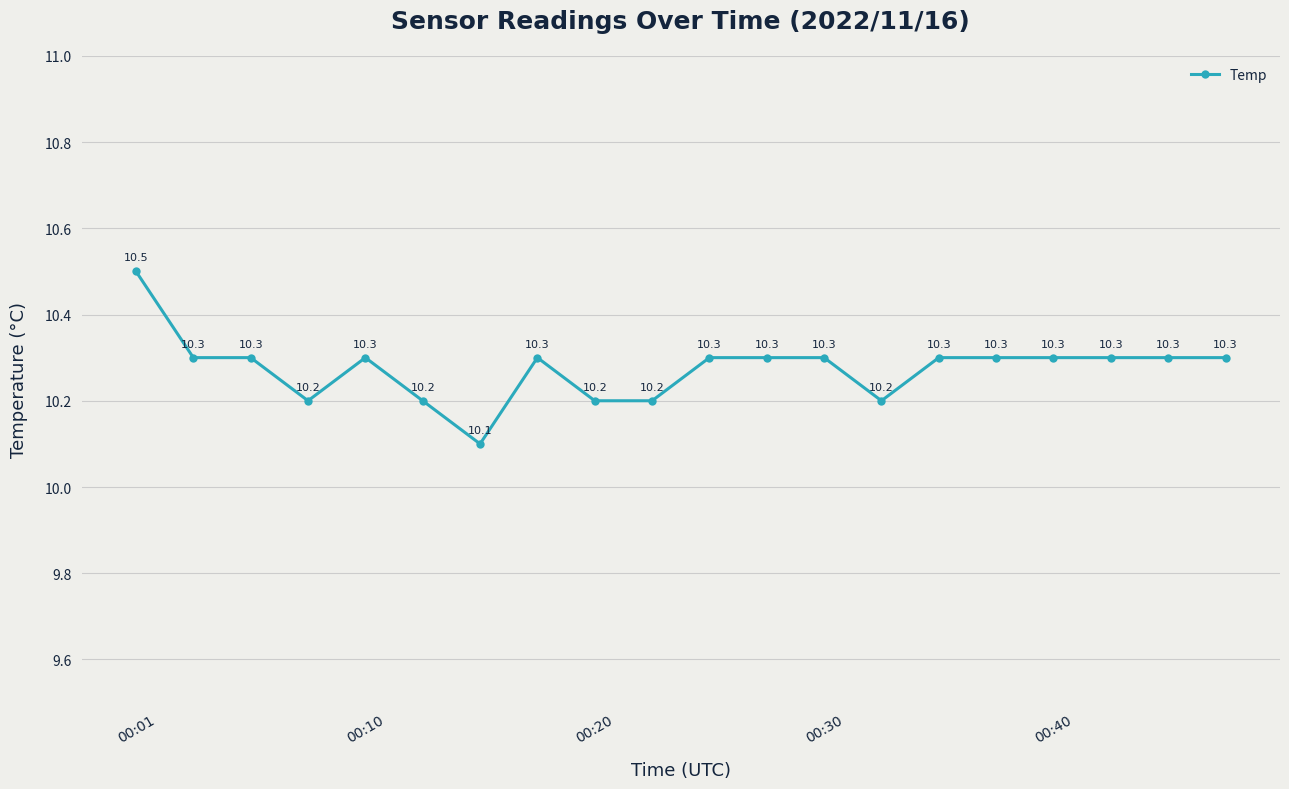

True or false: there are more than 1 points higher than both neighbors.

True